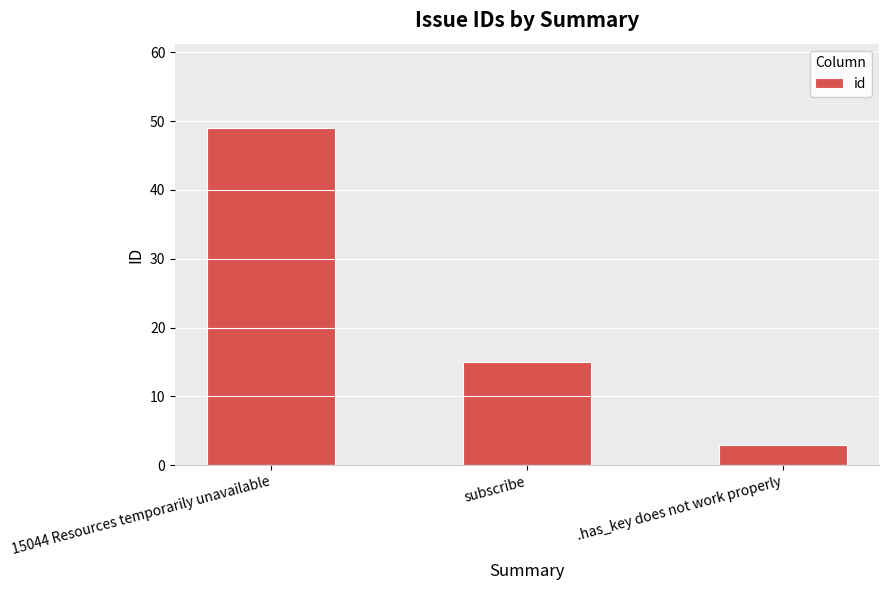

At which category does the chart reach its peak across all series?

15044 Resources temporarily unavailable